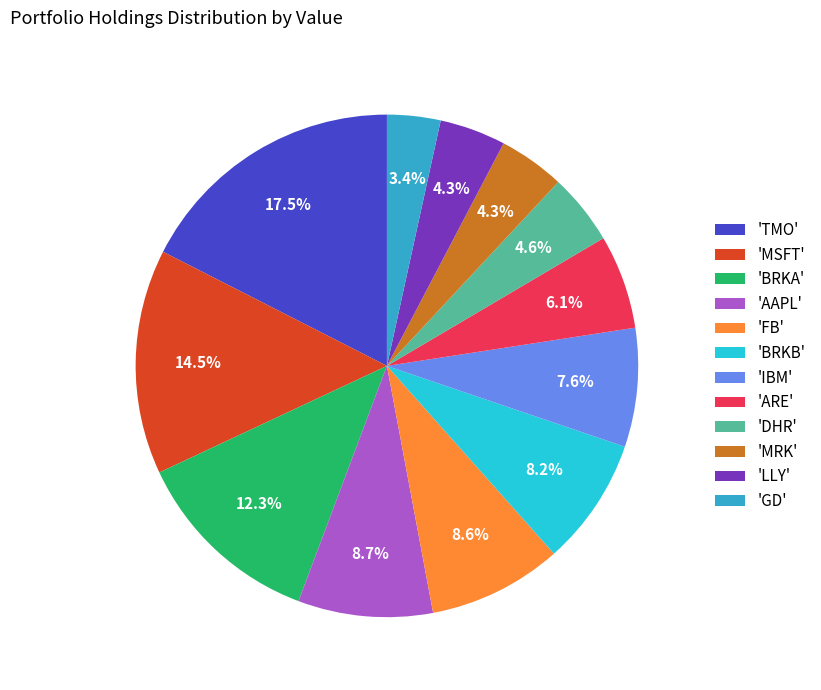

Which slice is the smallest?

'GD'